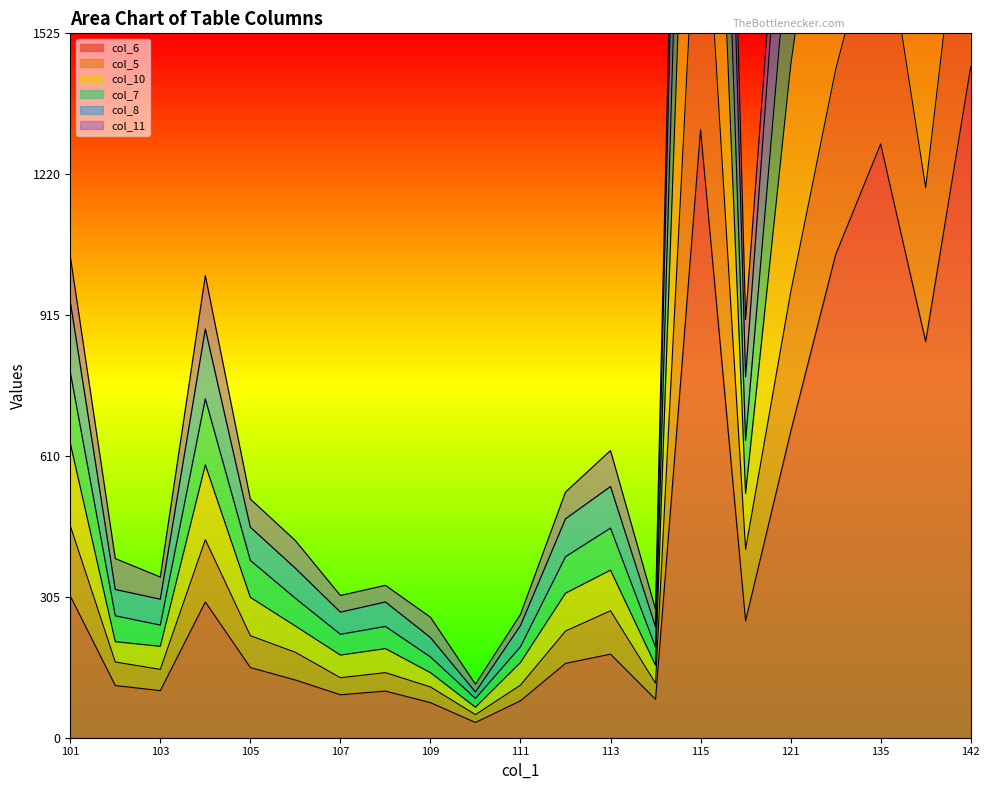

At how many categories does at least one series exceed 1854?

6